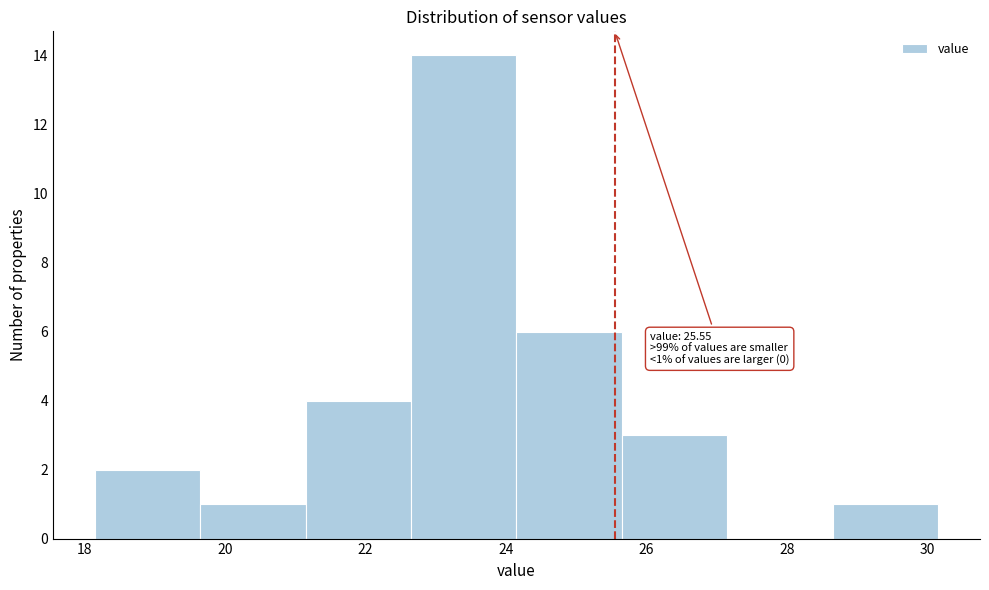

Which range on the x-axis has the tallest bar?

22.65 to 24.15